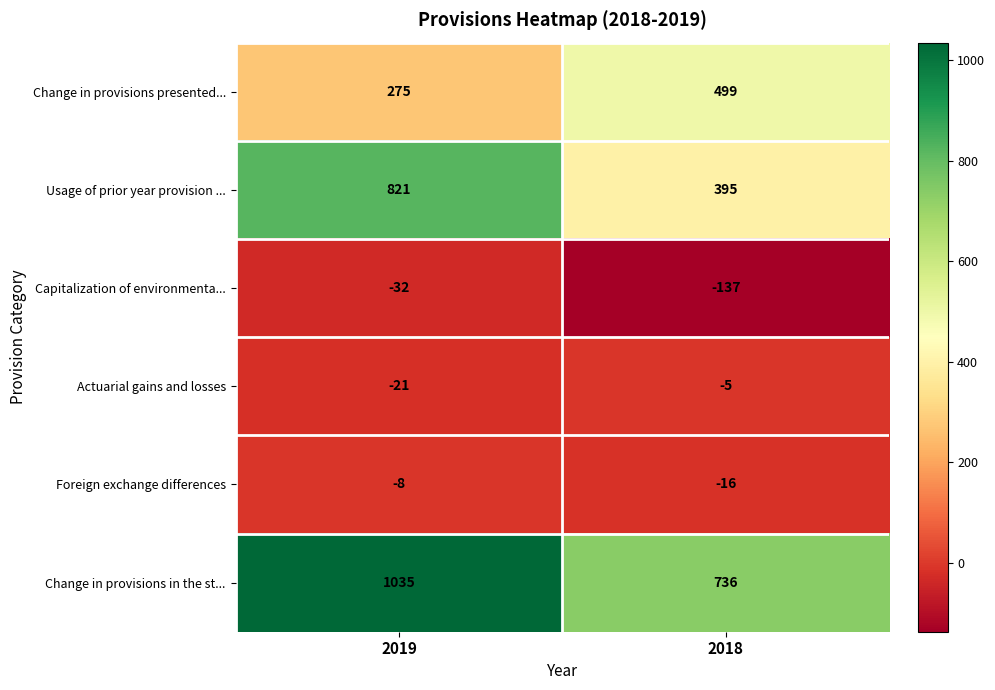

Reading left to right, what are all the values shown in this chart?

Change in provisions presented...: 2019=275	2018=499
Usage of prior year provision ...: 2019=821	2018=395
Capitalization of environmenta...: 2019=-32	2018=-137
Actuarial gains and losses: 2019=-21	2018=-5
Foreign exchange differences: 2019=-8	2018=-16
Change in provisions in the st...: 2019=1035	2018=736